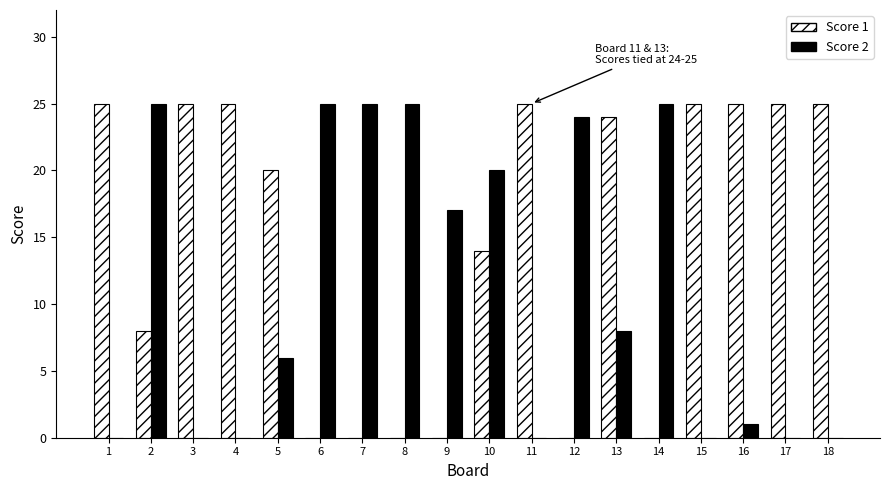

How many groups of bars are there?

18